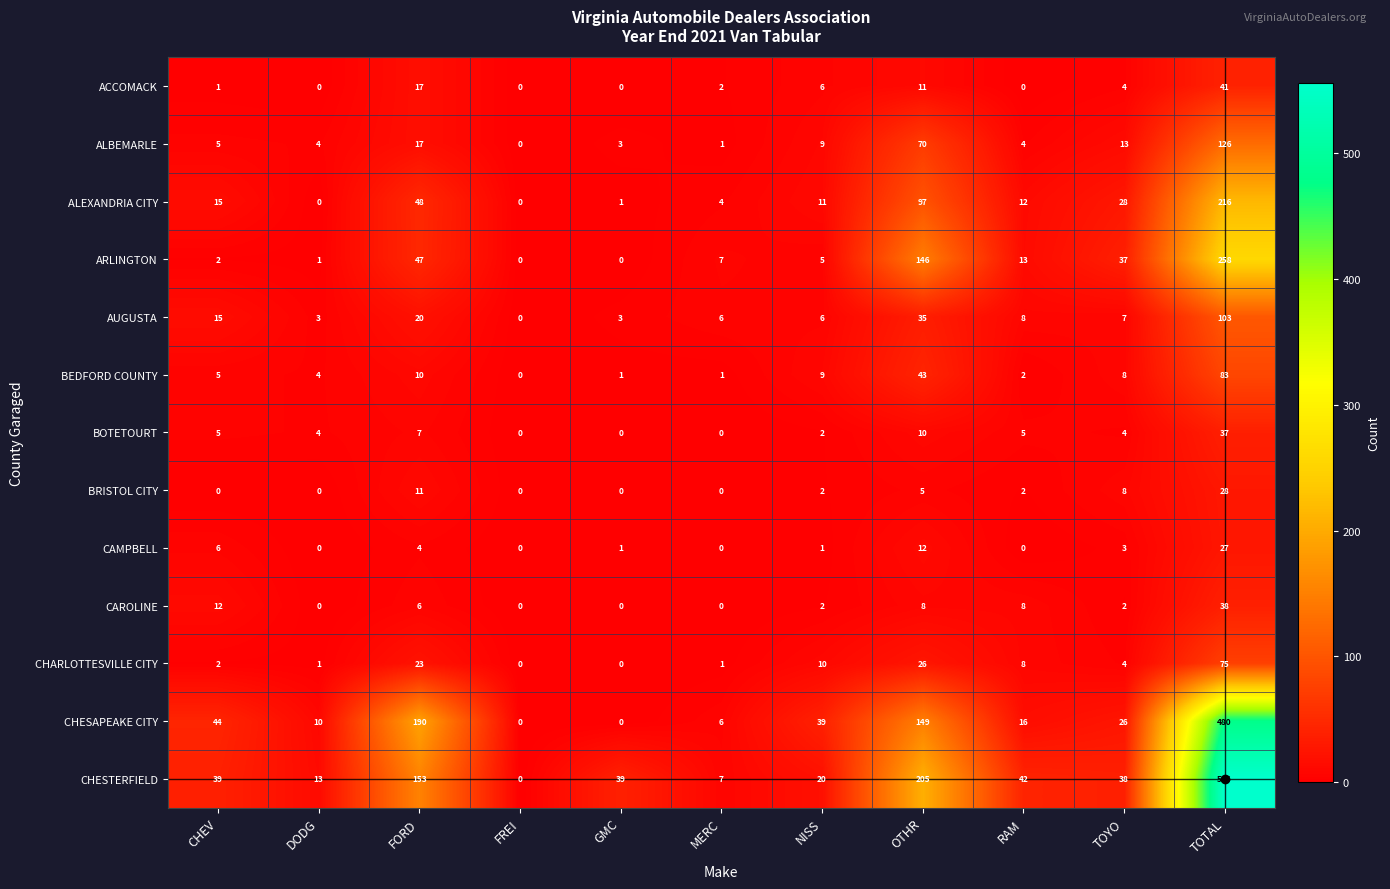

What is the highest value of the BEDFORD COUNTY series?

83